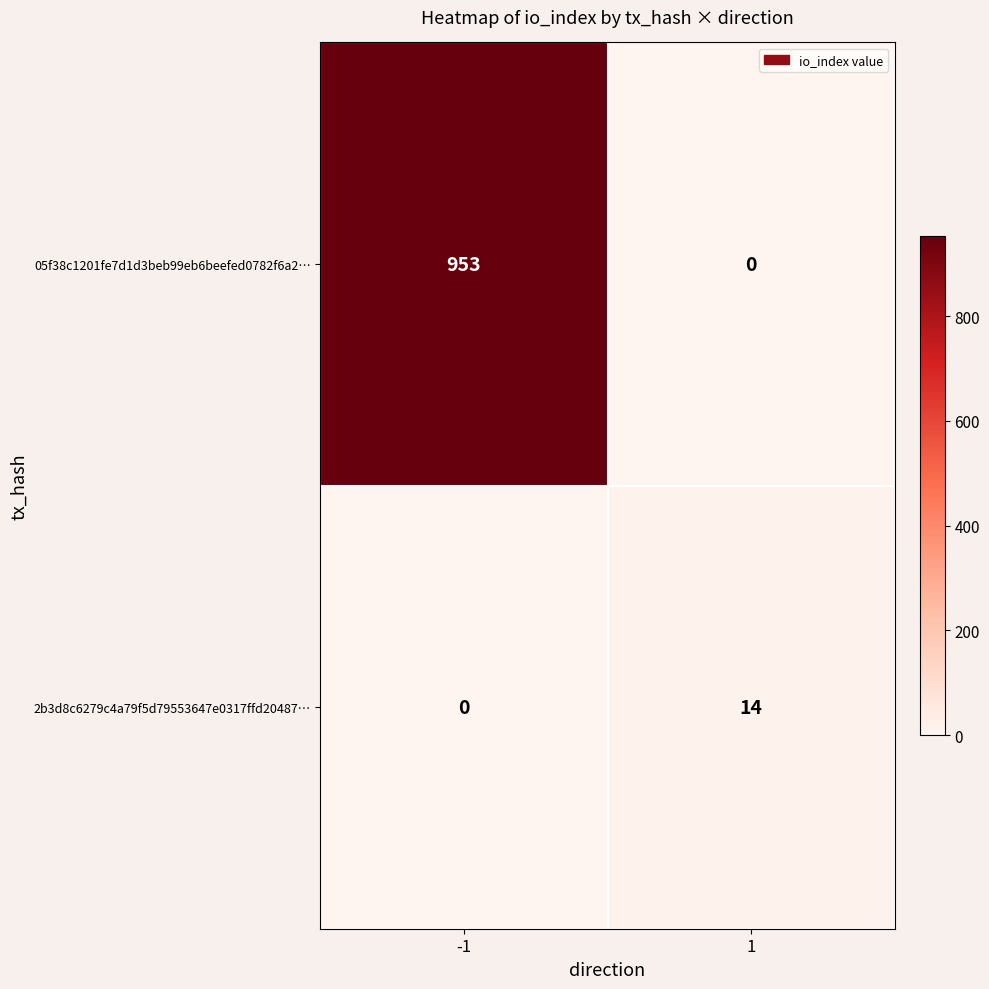

List the series in order of their peak value, highest first.

05f38c1201fe7d1d3beb99eb6beefed0782f6a2…, 2b3d8c6279c4a79f5d79553647e0317ffd20487…